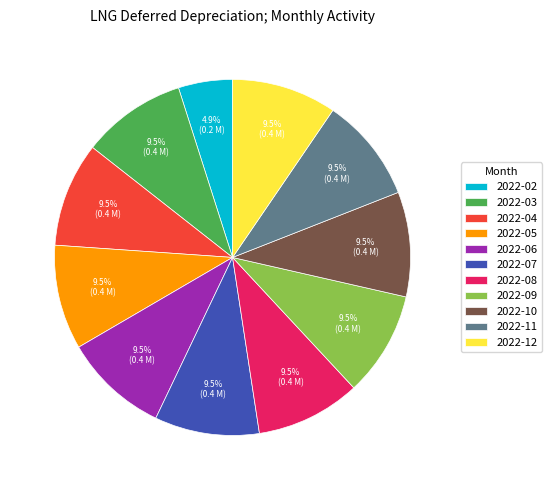

What is the ratio of the value at 2022-09 to the value at 2022-10?

1.0